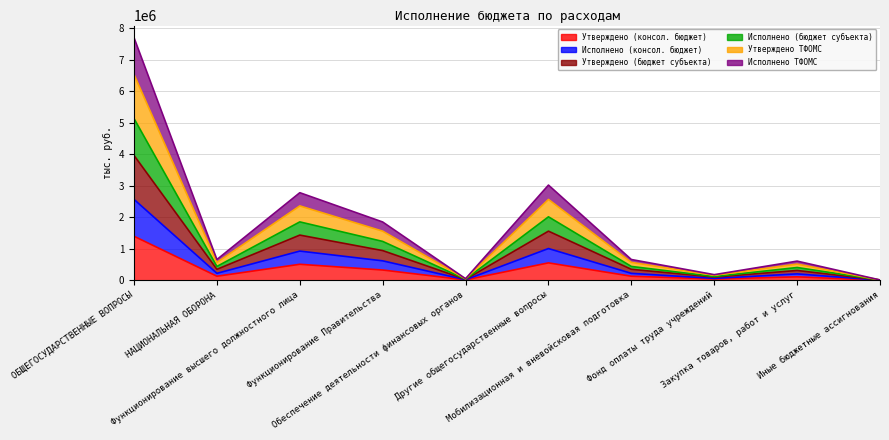

The value of Исполнено (бюджет субъекта) at Фонд оплаты труда учреждений is 265748.1. True or false?

False